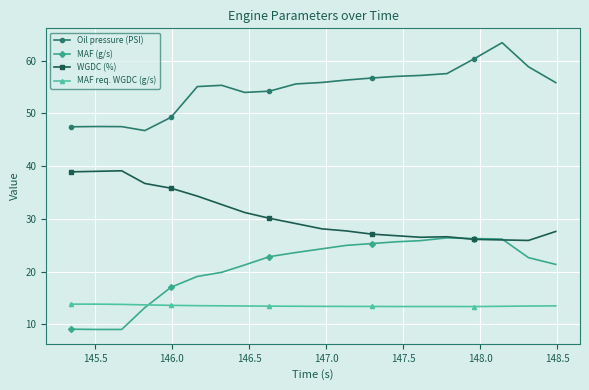

How many categories are shown in the chart?

20